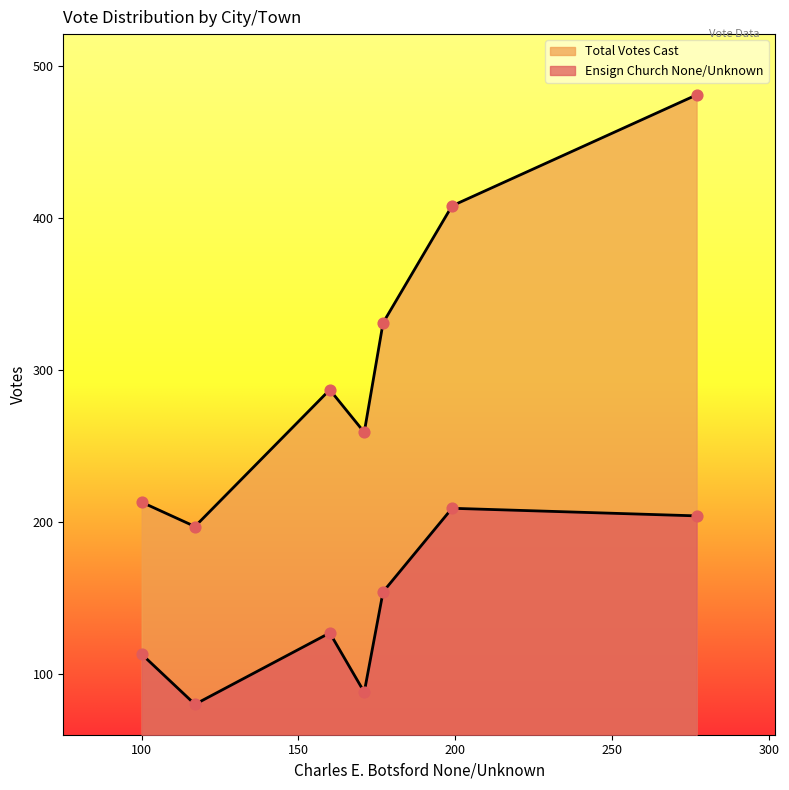

Which series has the largest total across all categories?

Total Votes Cast